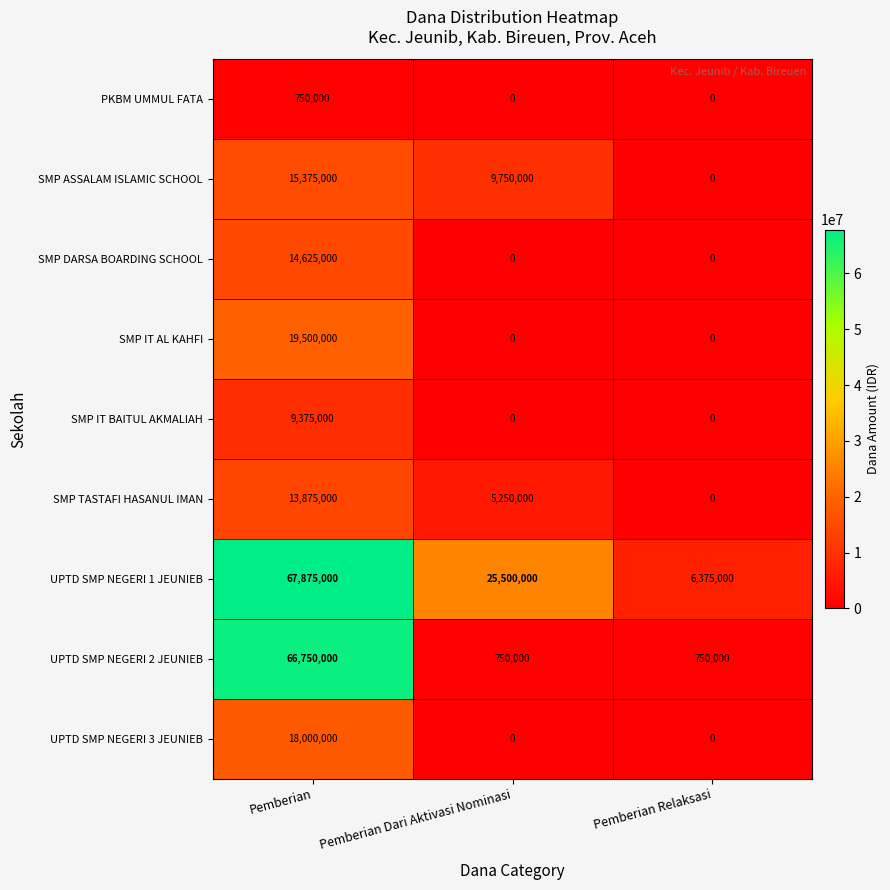

What is the difference between the highest and lowest values at Pemberian Dari Aktivasi Nominasi?

25500000